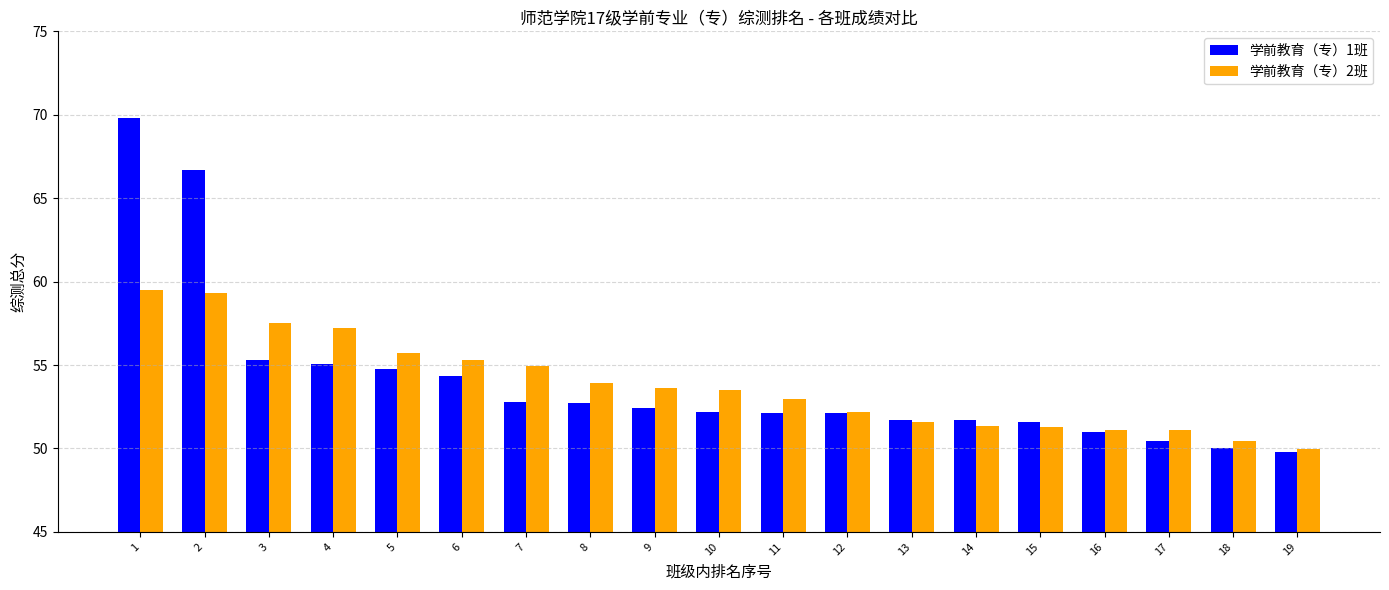

What is the spread (max minus min) of values at 6?

0.9